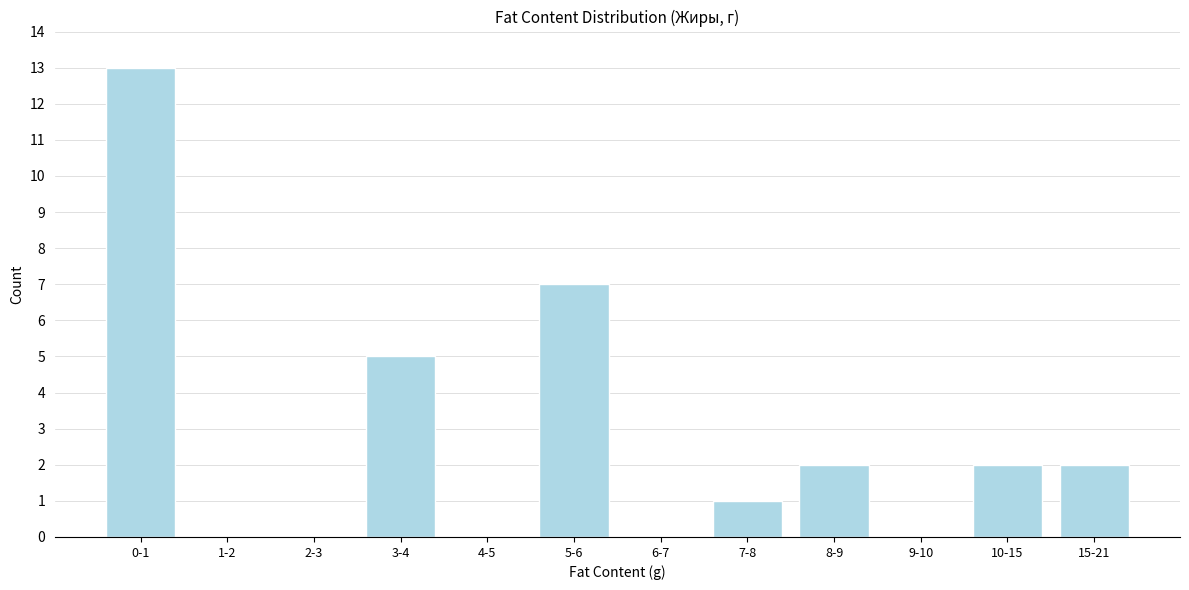

Reading right to left, list all the values displayed in this chart.

15-21=2	10-15=2	9-10=0	8-9=2	7-8=1	6-7=0	5-6=7	4-5=0	3-4=5	2-3=0	1-2=0	0-1=13